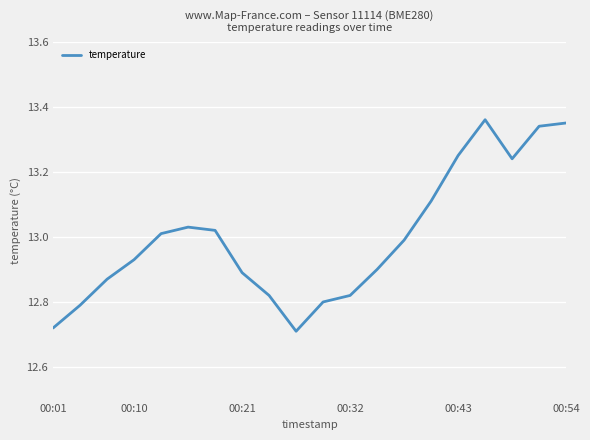

Is it true that the value at 00:10 is 22.2?

False